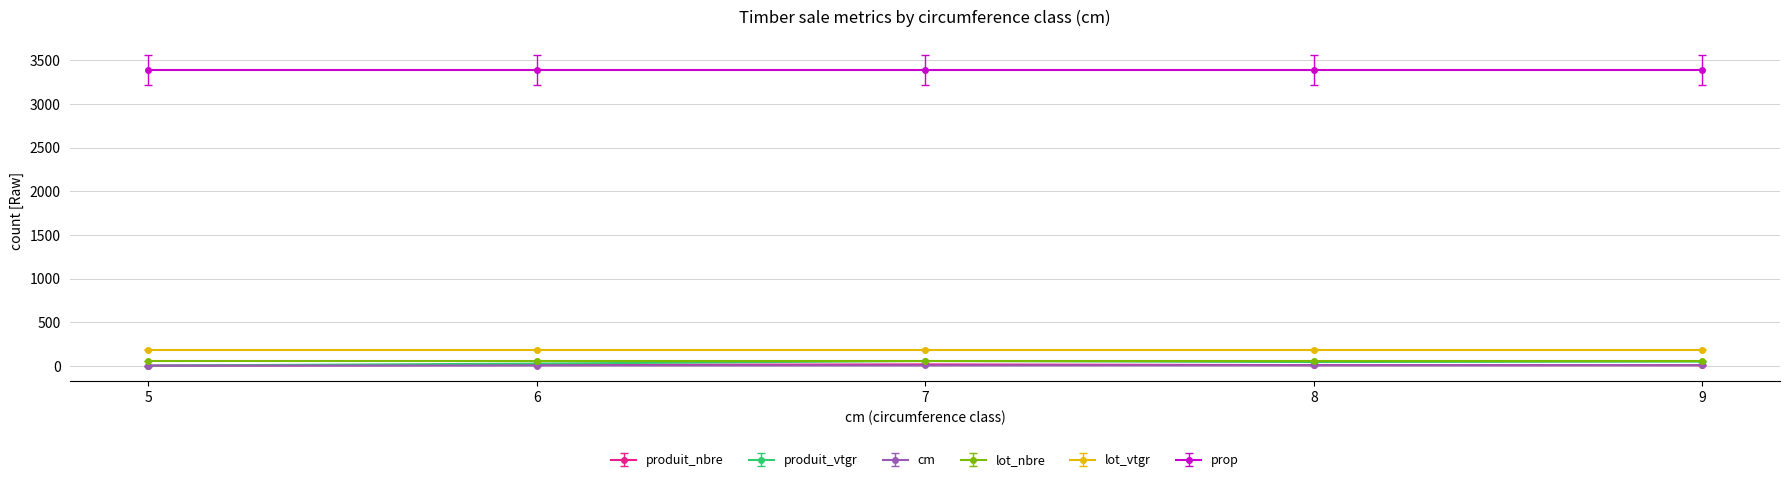

What is the value of the produit_vtgr point at the 5th from the left?

51.2